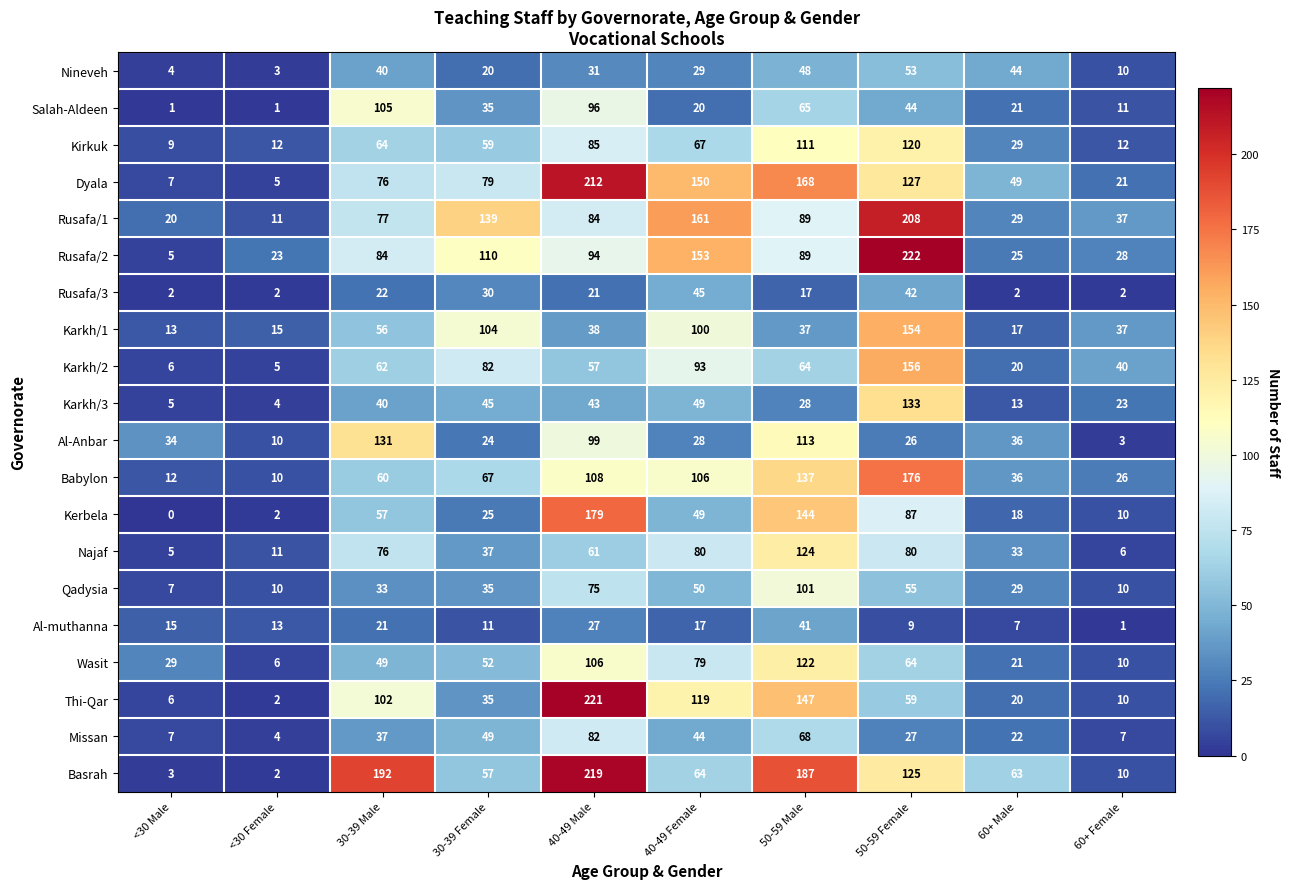

Is it true that Babylon equals 16 at 30-39 Male?

False